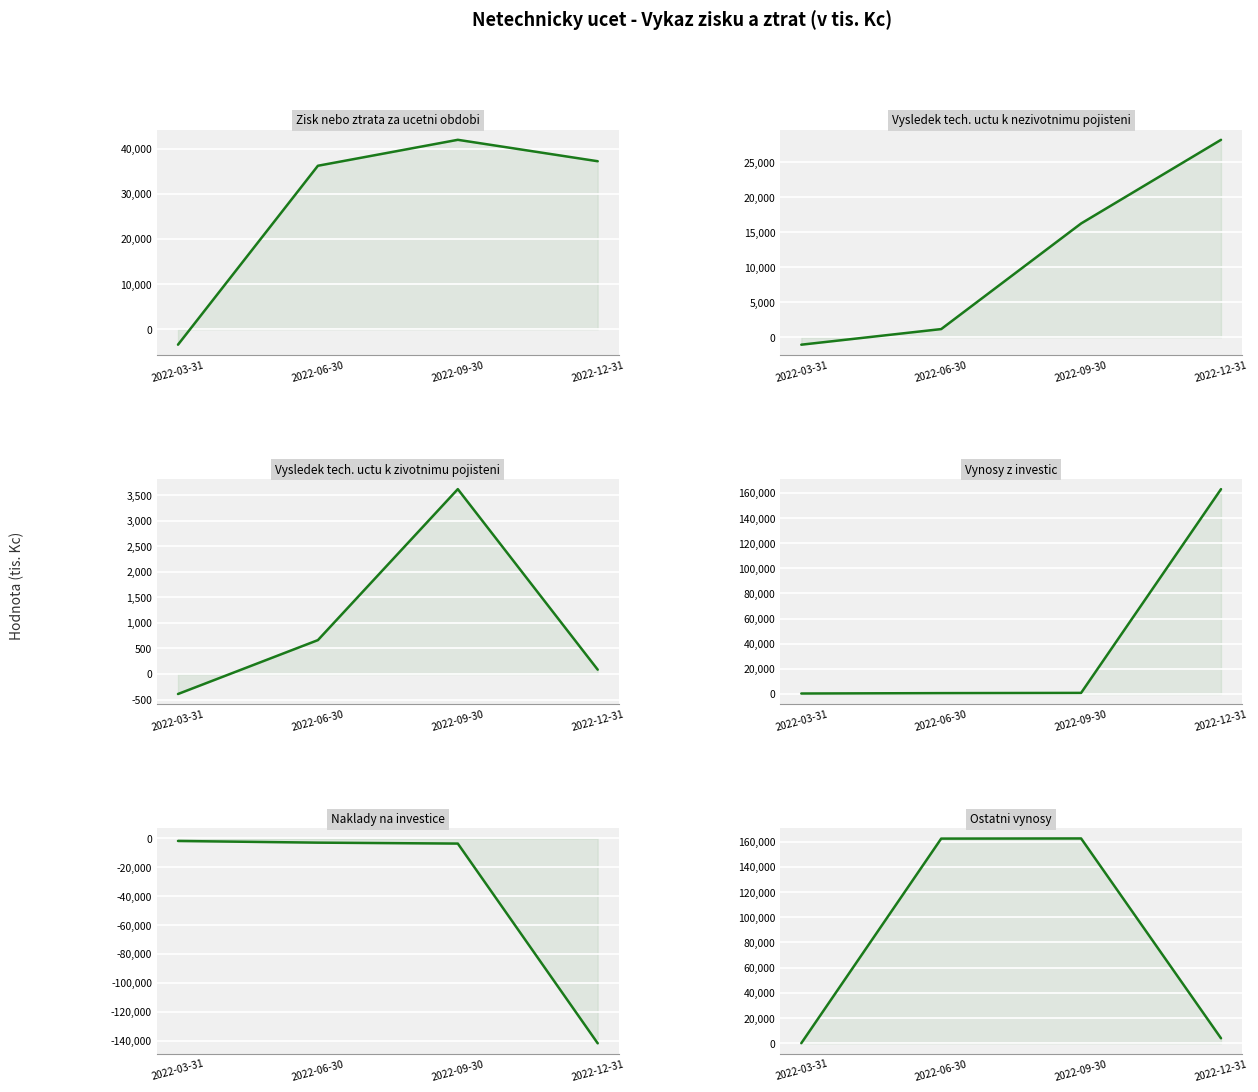

What is the average value of the Vynosy z investic series?

41266